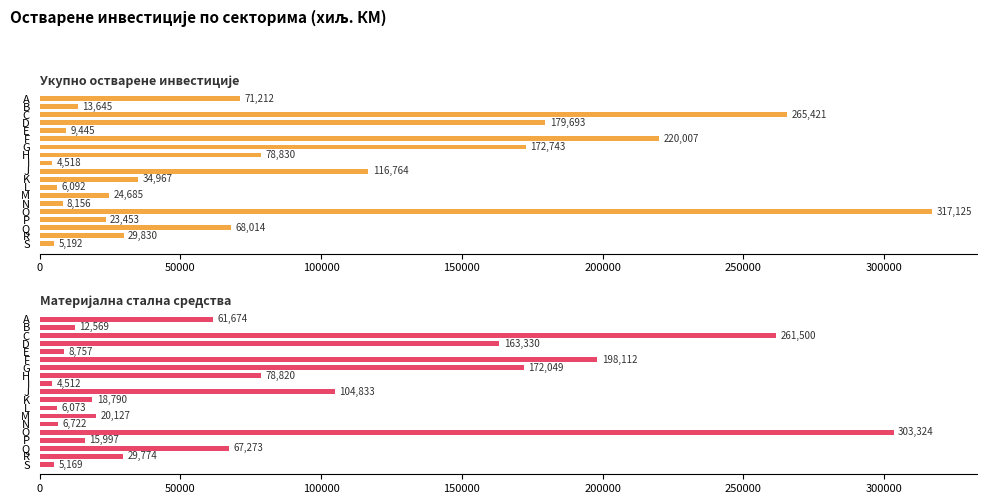

What is the total value across all series at J?

221597